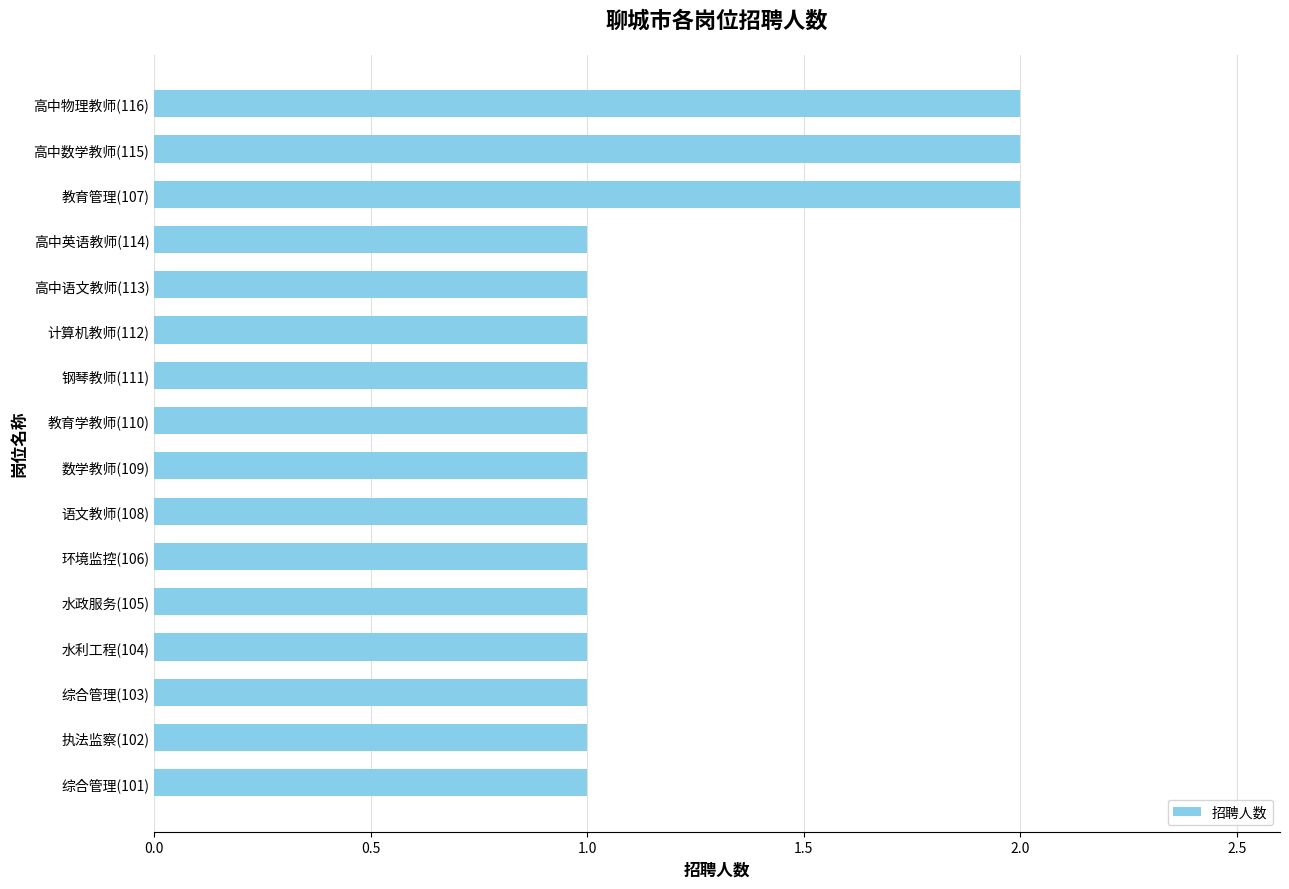

Approximately how many times larger is the value at 高中数学教师(115) compared to 钢琴教师(111)?

2.0